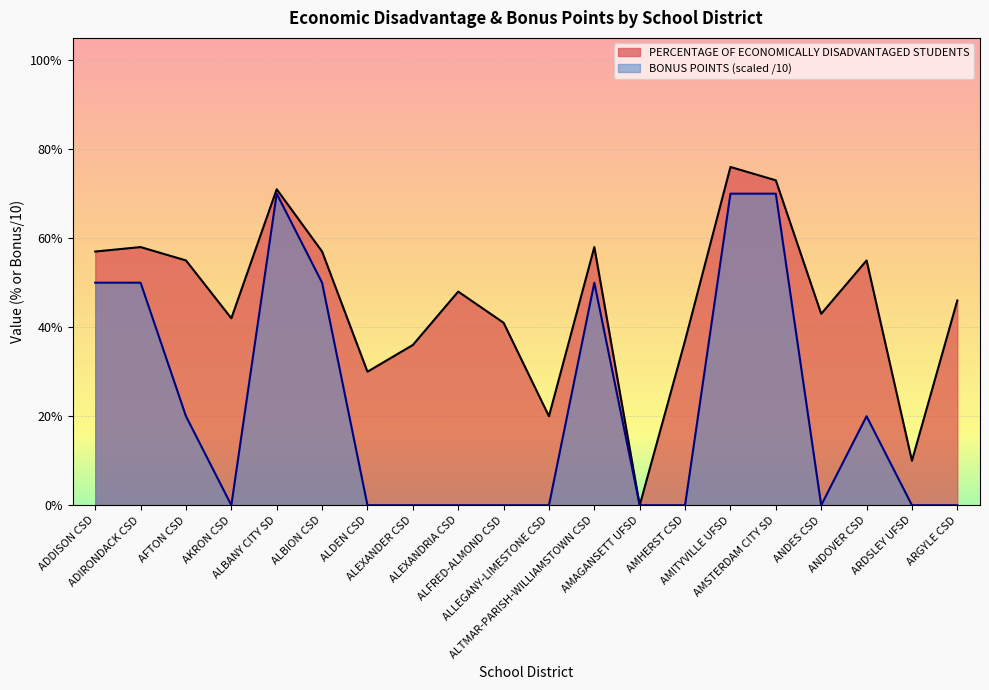

Which label corresponds to the smallest value in the chart?

AMAGANSETT UFSD